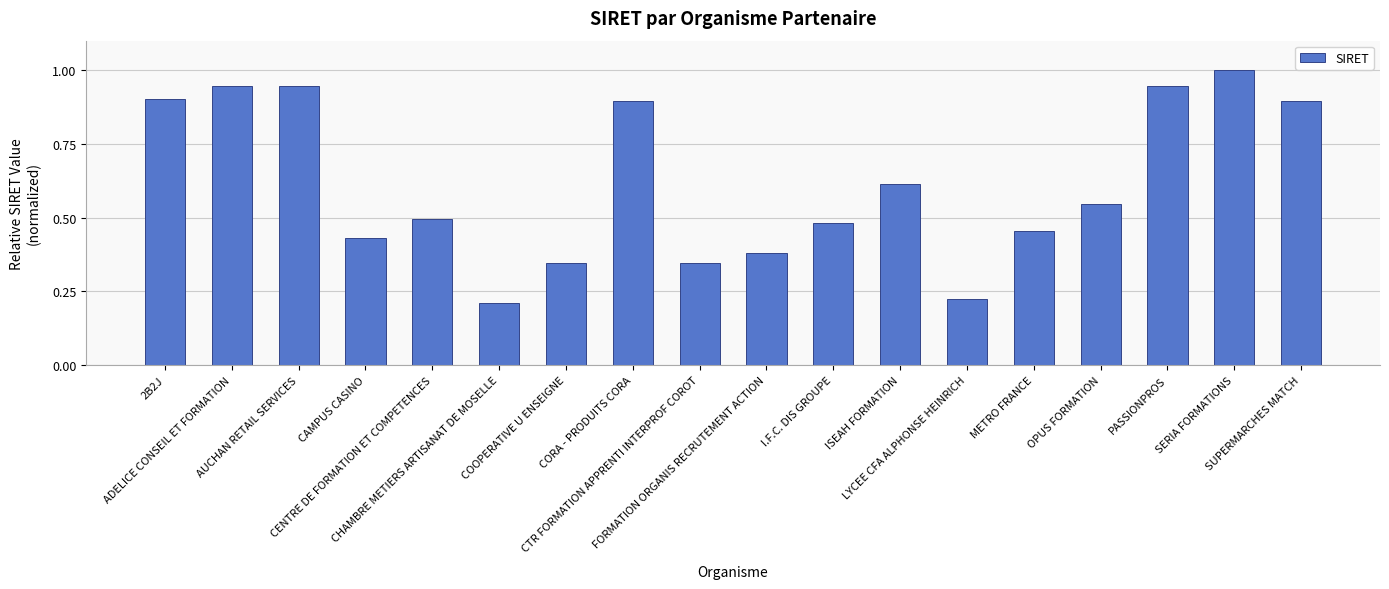

What is the change in value from LYCEE CFA ALPHONSE HEINRICH to METRO FRANCE?

+0.2